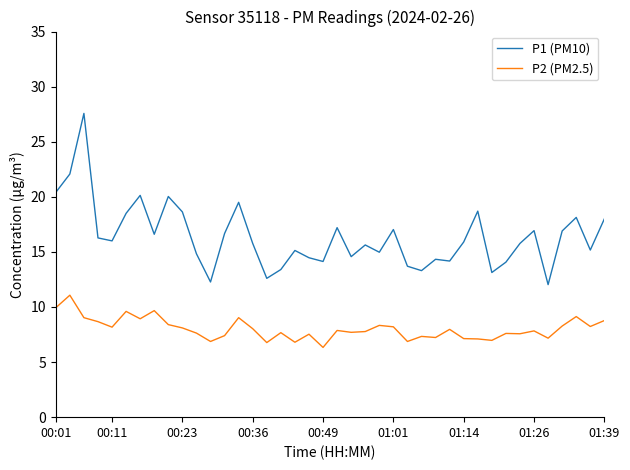

What is the highest value of the P2 (PM2.5) series?

11.1